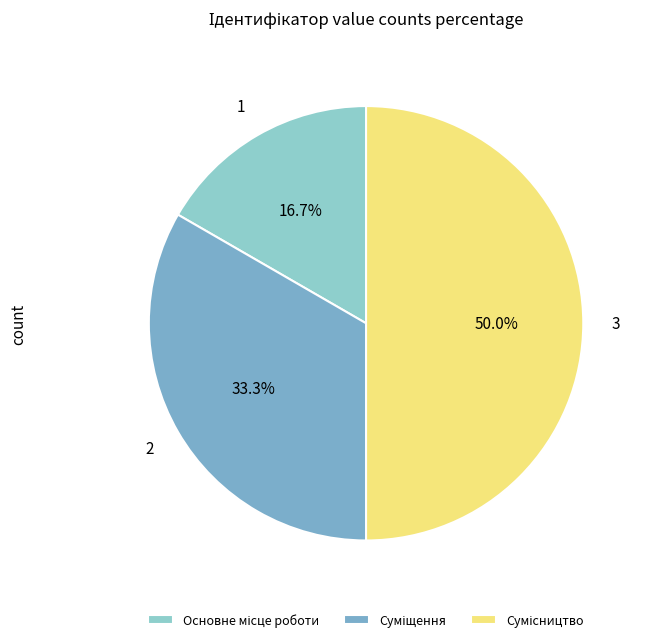

Count the number of slices in the pie.

3